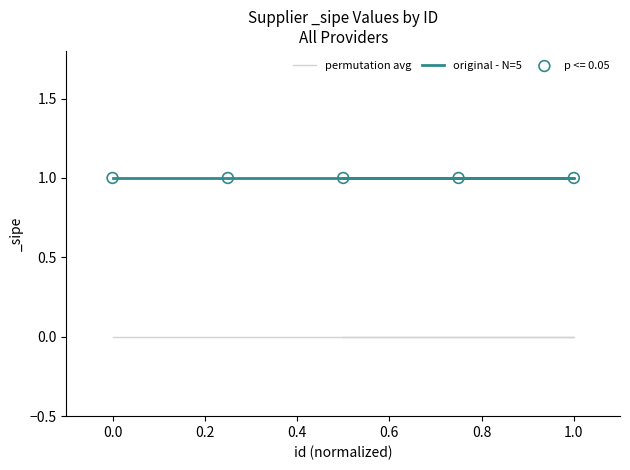

What are all the series names shown in the legend?

permutation avg, original - N=5